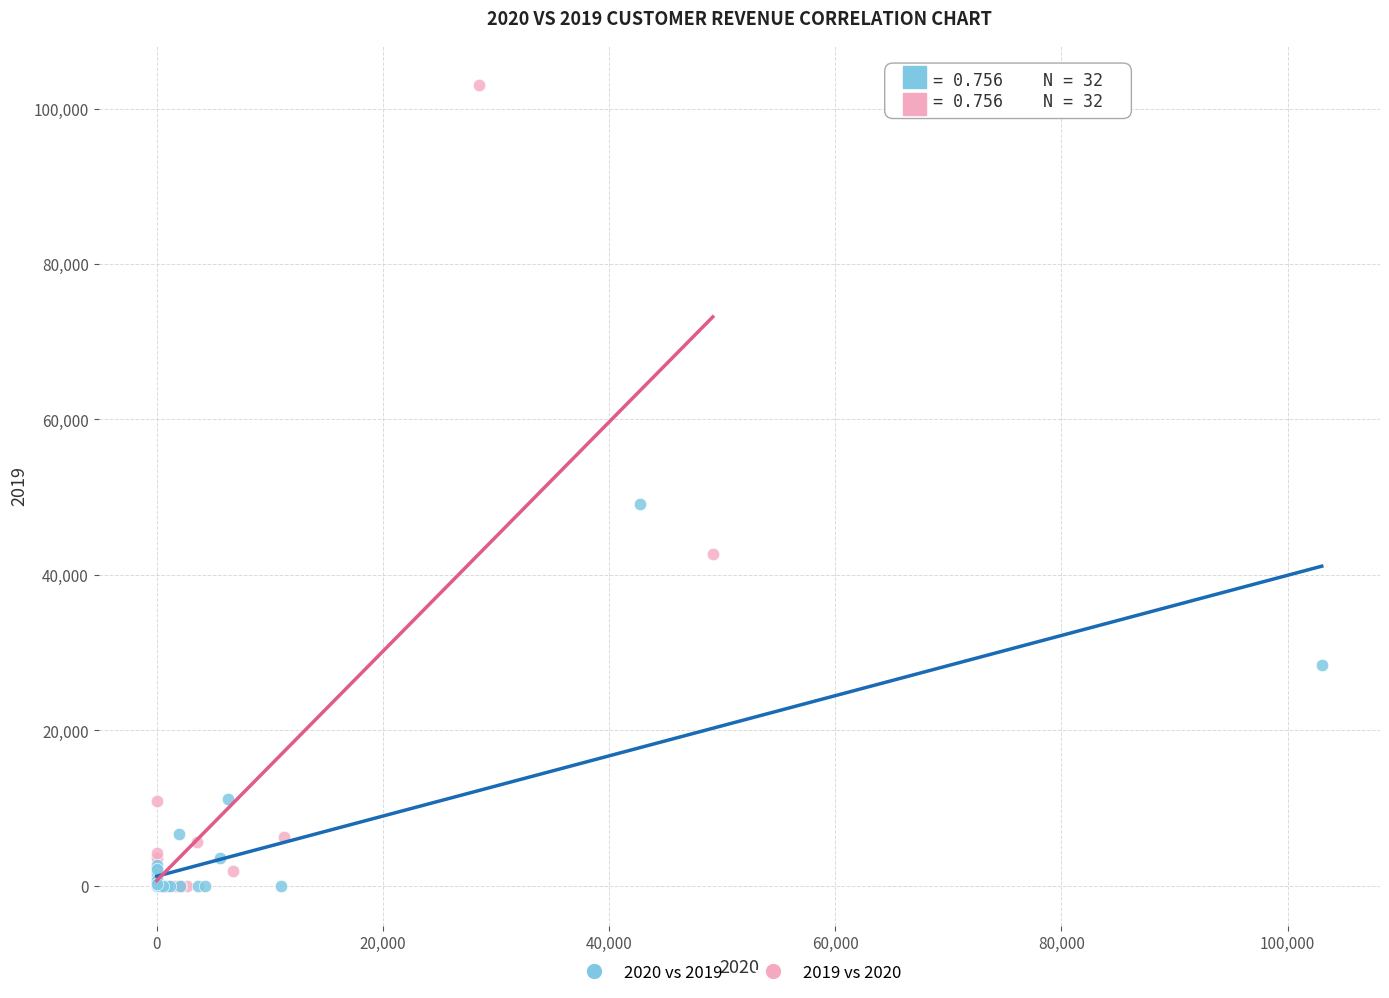

What are all the series names shown in the legend?

2020 vs 2019, 2019 vs 2020